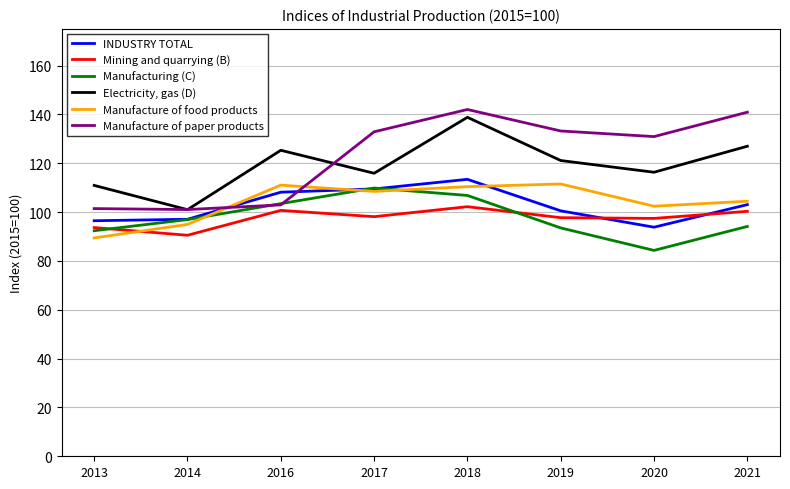

Where does the INDUSTRY TOTAL series first go above 103?

2016